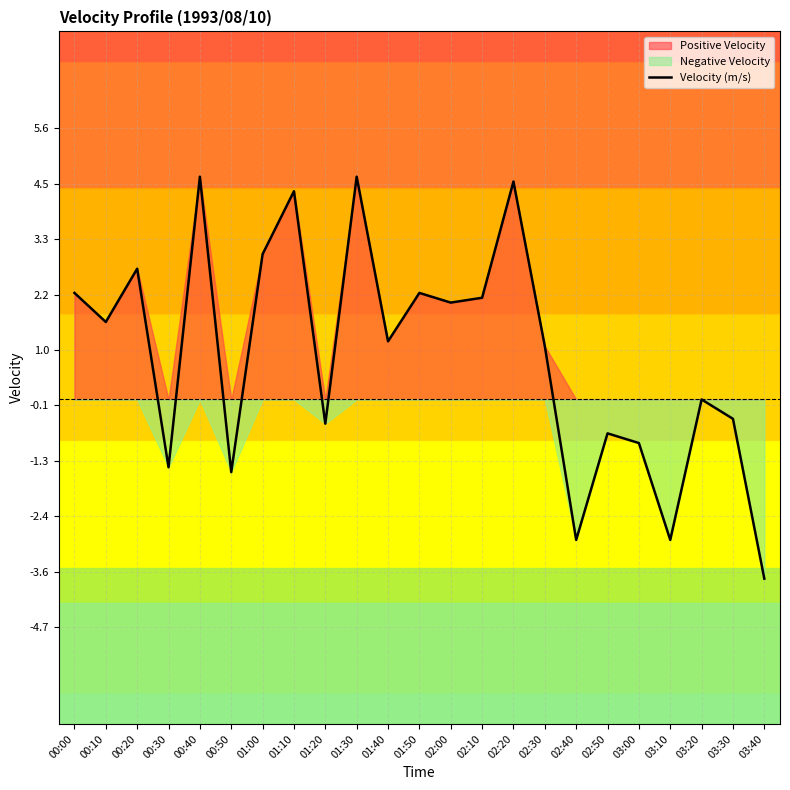

How many positive values are there?

13